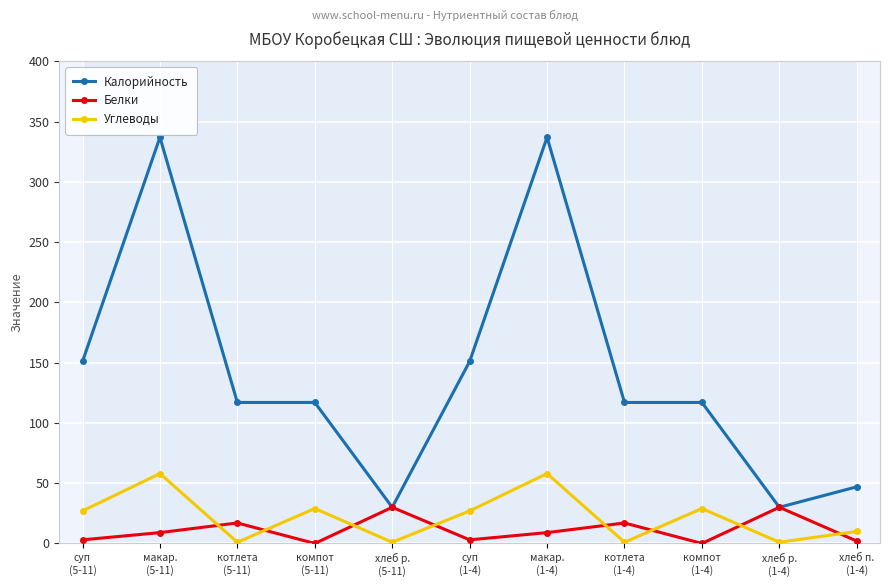

How many interior local valleys does the Белки series have?

3